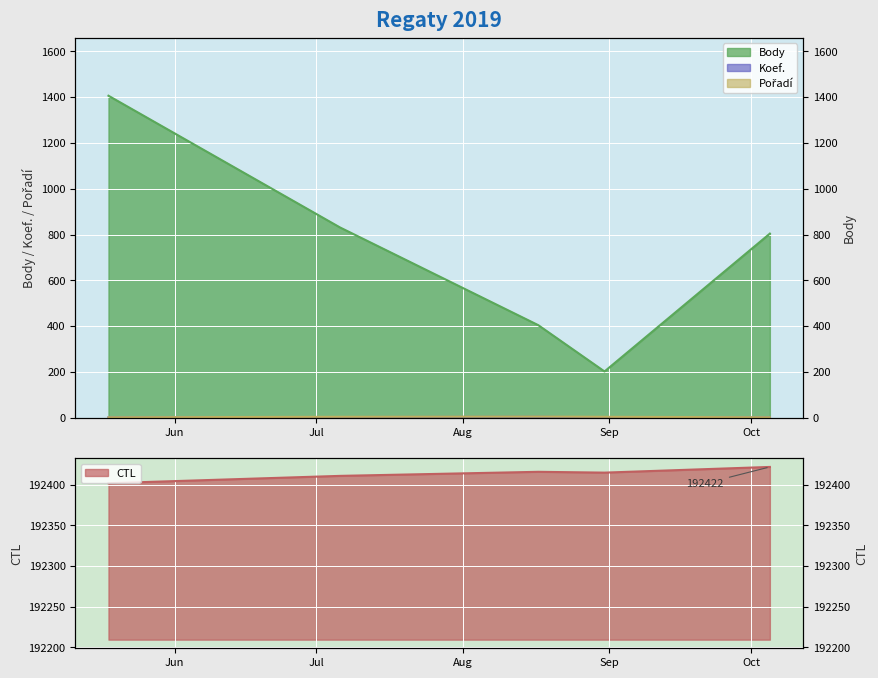

Reading left to right, list all the values displayed in this chart.

Body: 2019-05-18=1406	2019-07-06=831	2019-08-17=404	2019-08-31=202	2019-10-05=804
CTL: 2019-05-18=192402	2019-07-06=192411	2019-08-17=192416	2019-08-31=192415	2019-10-05=192422
Koef.: 2019-05-18=2	2019-07-06=3	2019-08-17=4	2019-08-31=2	2019-10-05=2
Pořadí: 2019-05-18=2	2019-07-06=4	2019-08-17=5	2019-08-31=4	2019-10-05=2